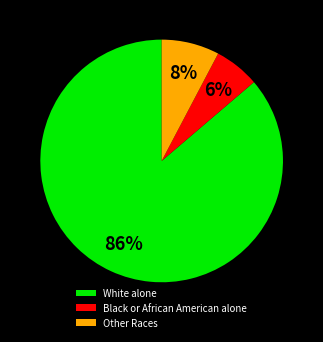

To the nearest percent, what is the difference between the largest and smallest slice percentages?

80%